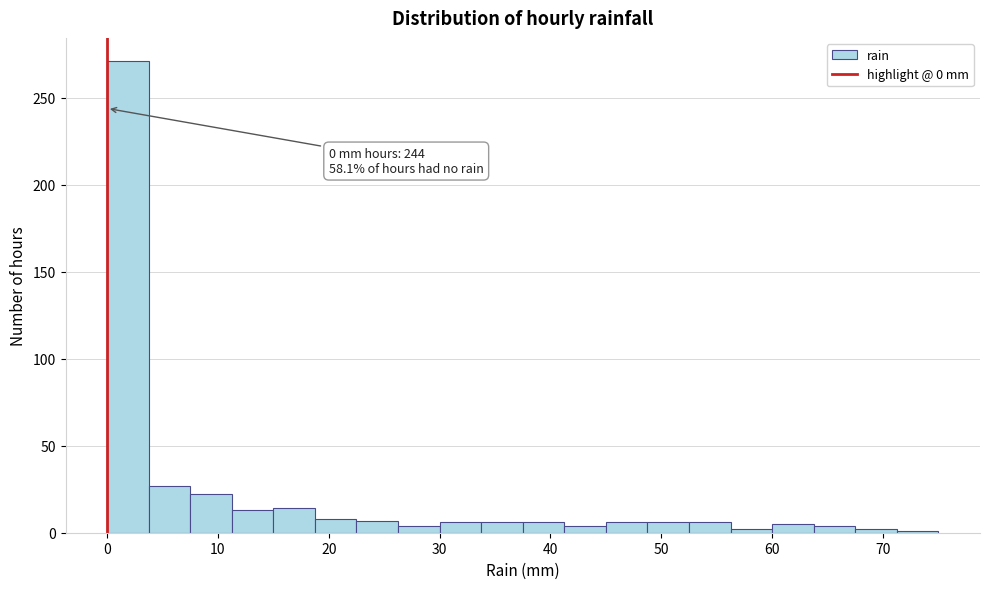

Read against the x-axis, roughly where is the centre of the tallest bar?

2